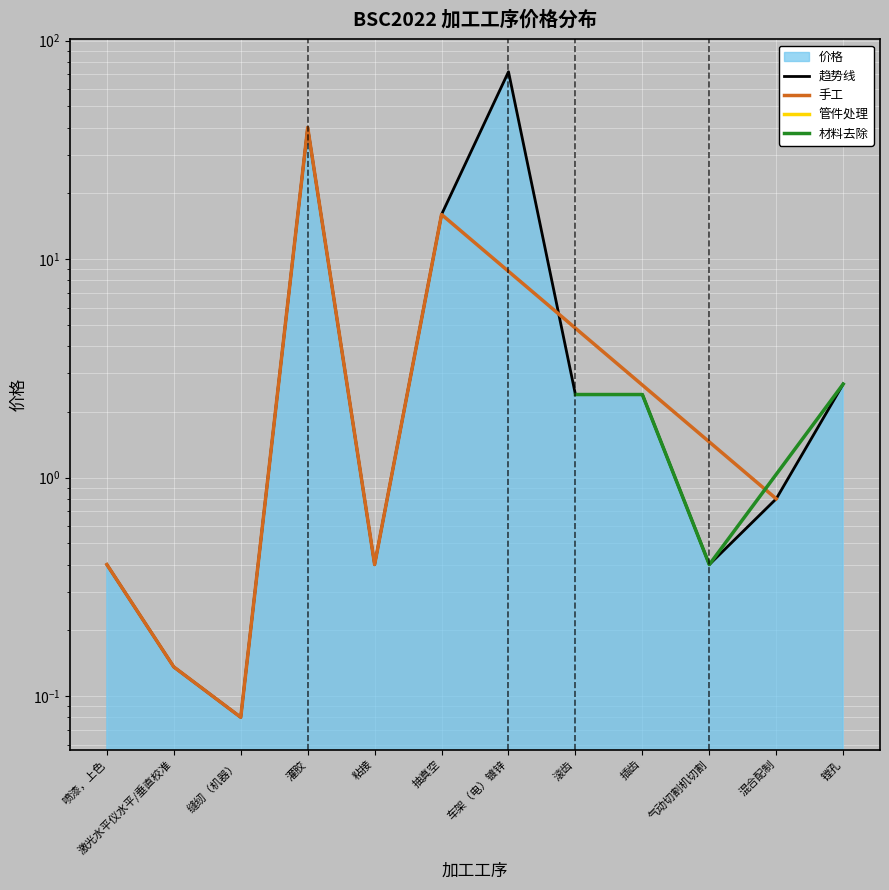

Count the number of categories in the chart.

12